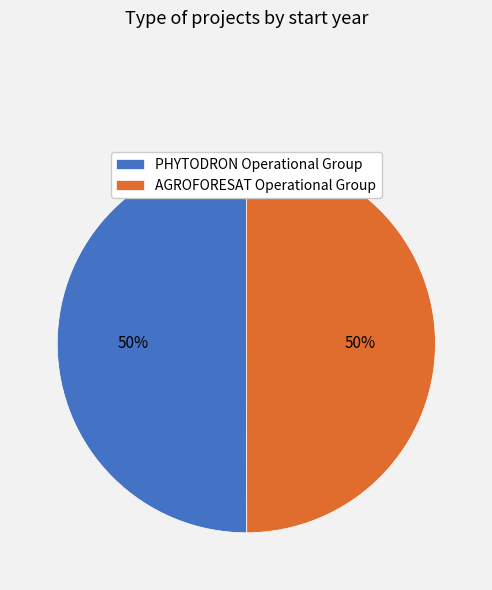

Do PHYTODRON Operational Group and AGROFORESAT Operational Group together represent more than half of the pie?

Yes